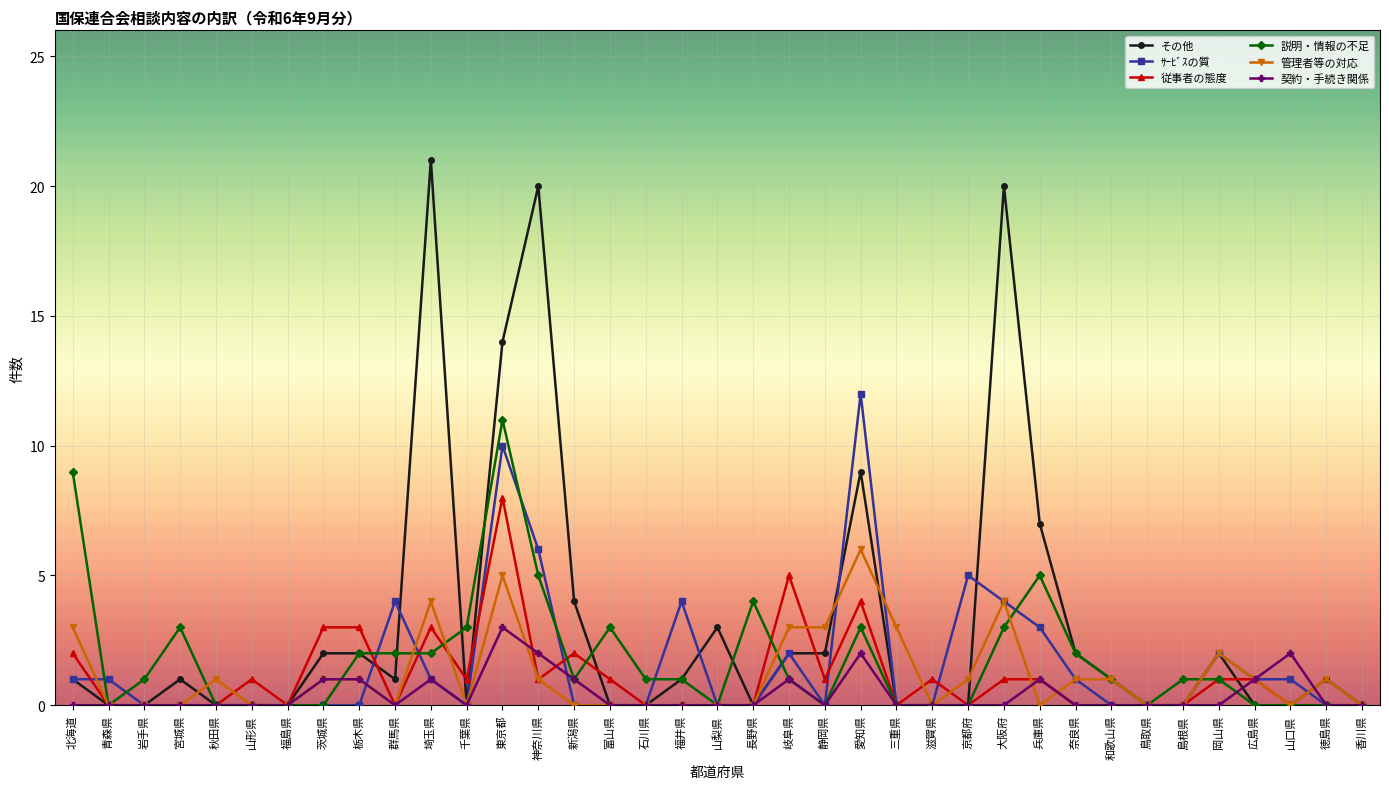

True or false: 従事者の態度 and 管理者等の対応 cross at least once.

True